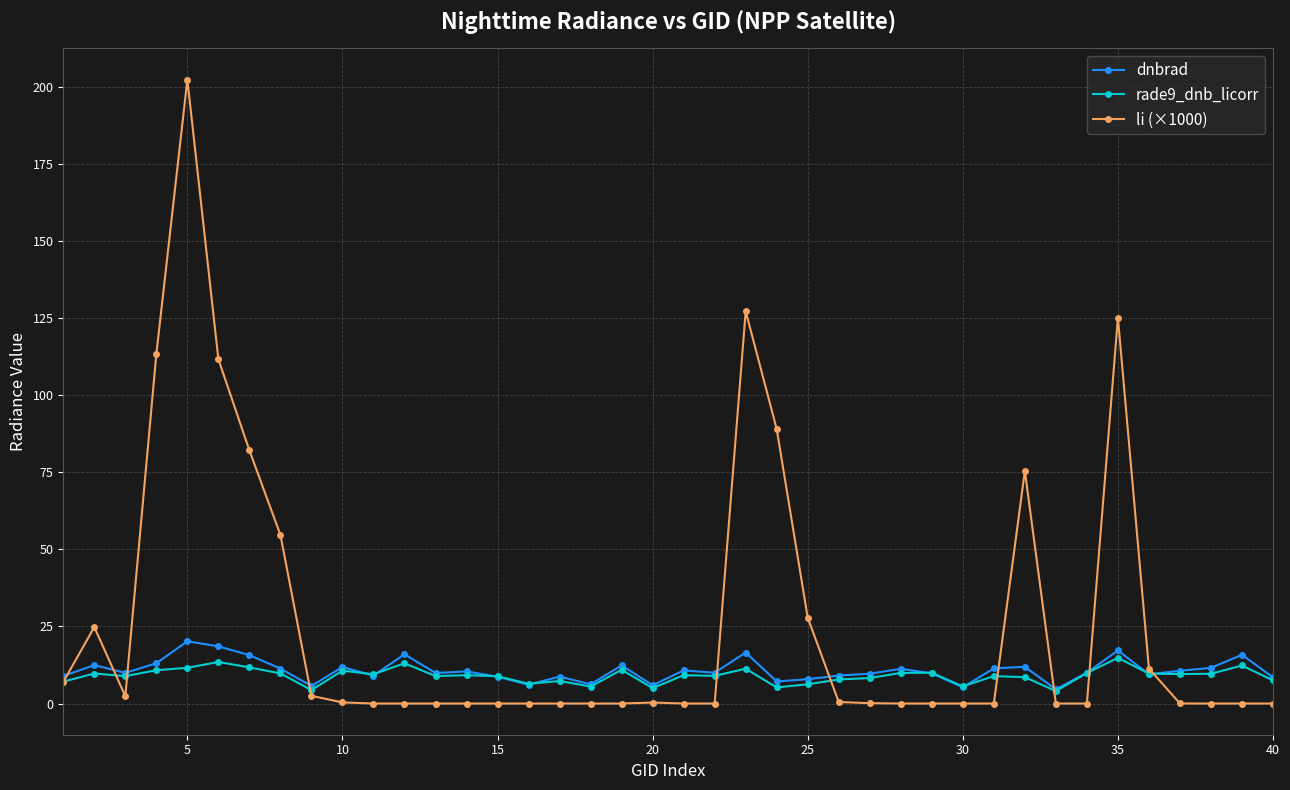

Which series has the largest total across all categories?

li (×1000)